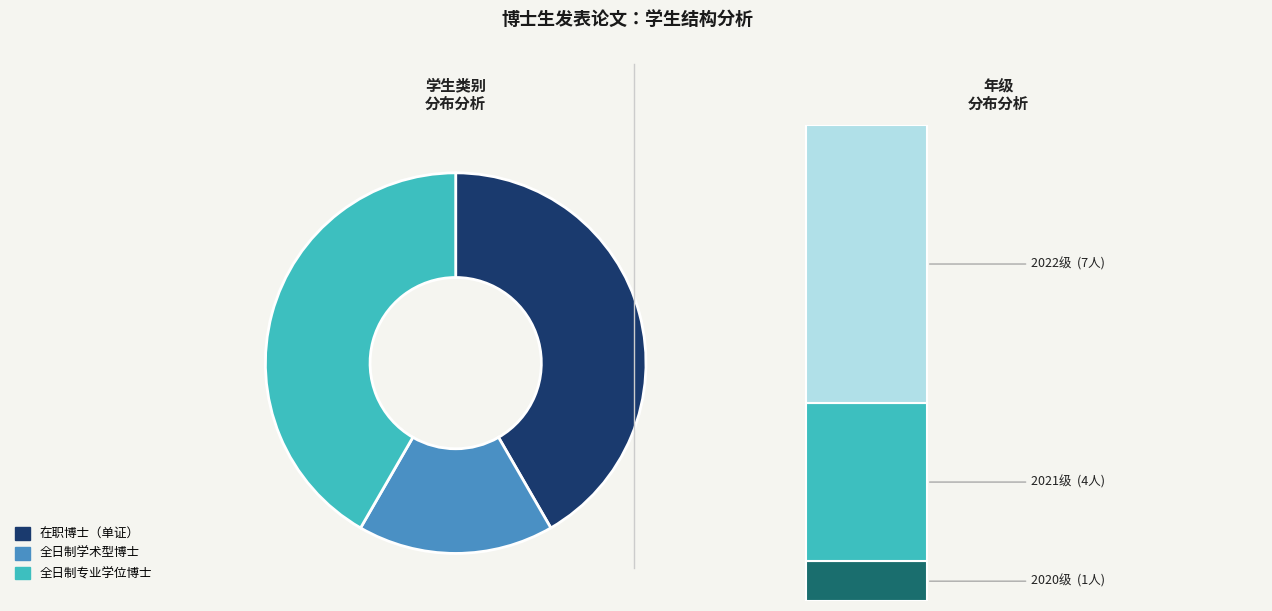

How many slices are in this pie chart?

3